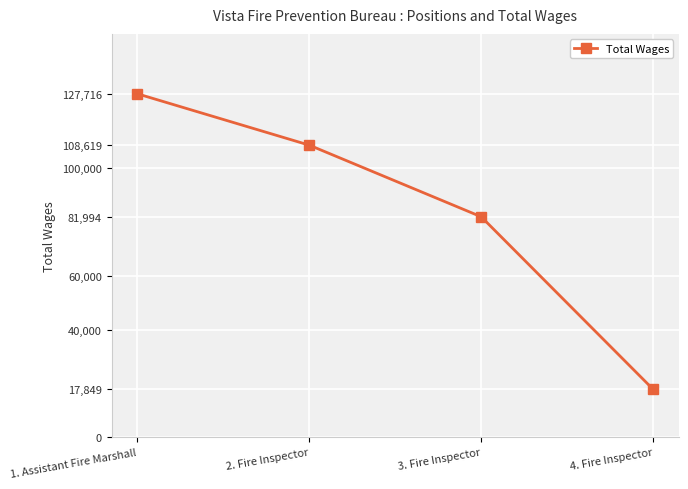

What is the difference between the maximum and minimum values?

109867